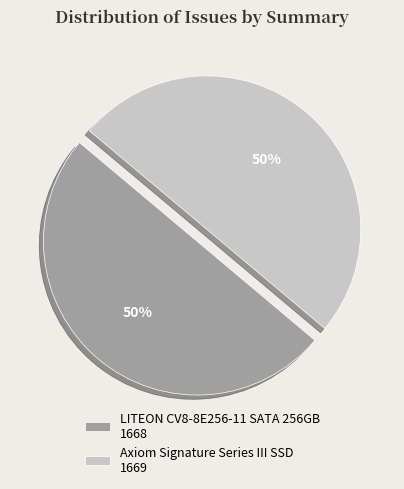

Count the number of slices in the pie.

2